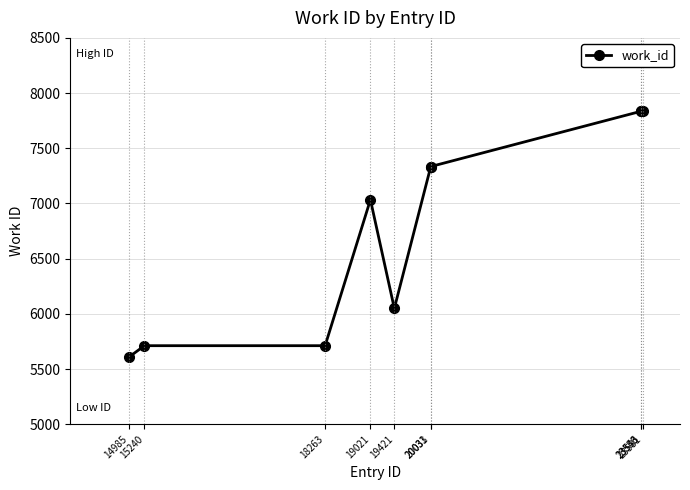

Reading right to left, list all the values displayed in this chart.

7835	7835	7835	7335	7335	6050	7034	5712	5712	5610